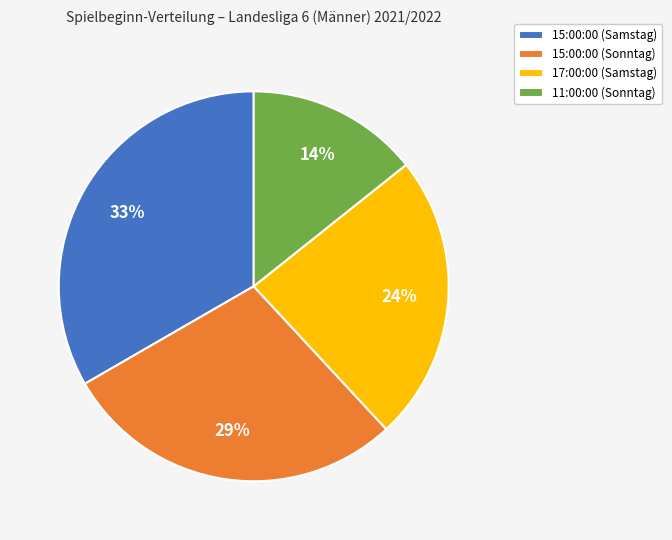

Is there any slice that represents more than half of the pie?

No